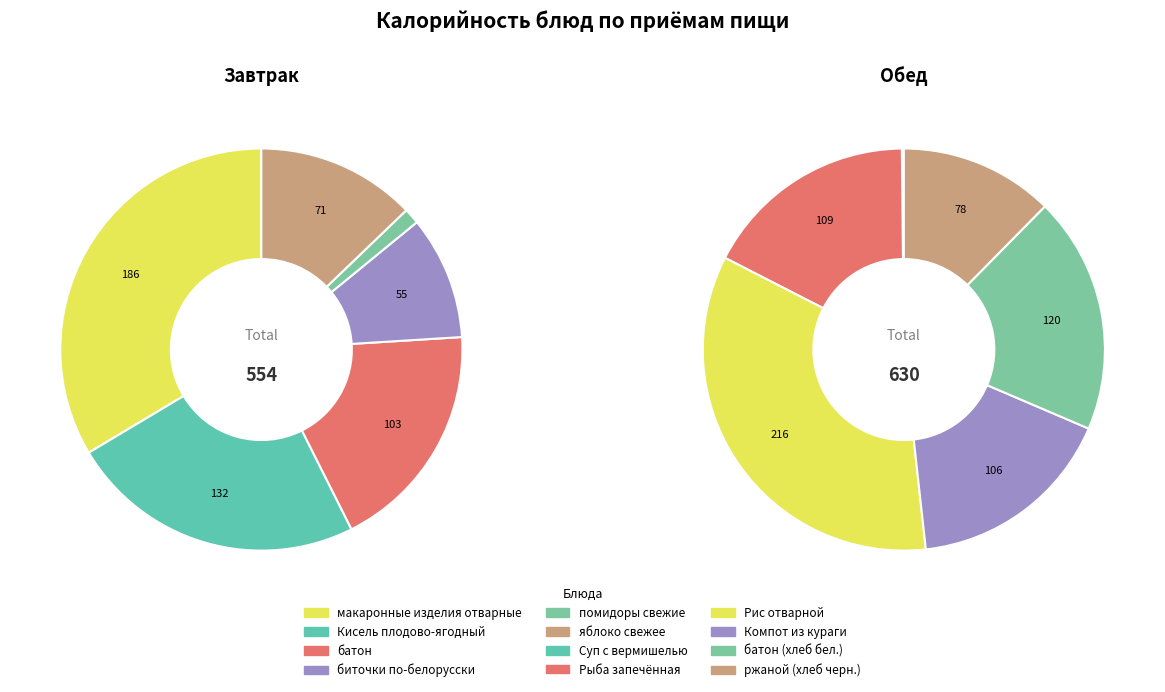

What portion of the pie excludes 0?

66.4%